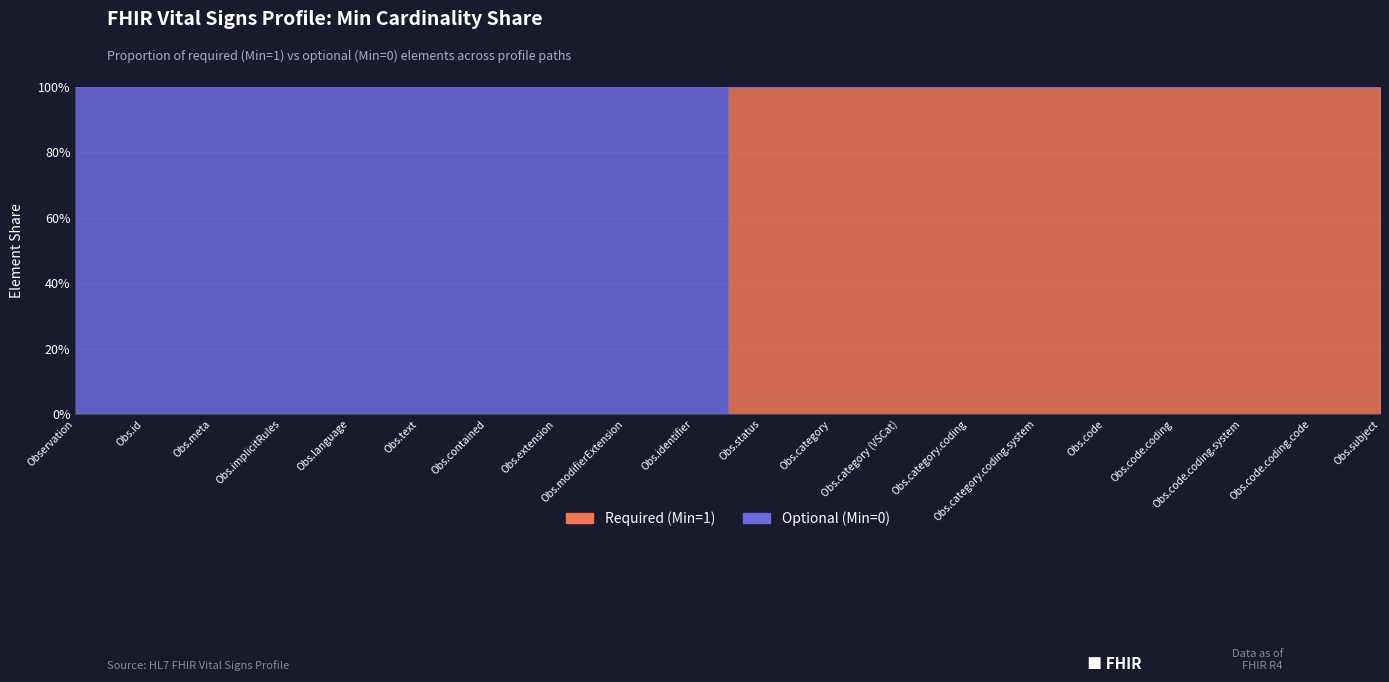

True or false: Base Min and FHIR Element intersect in this chart.

False